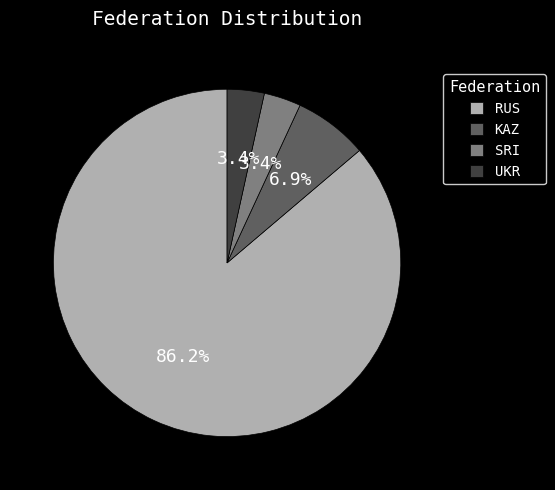

To the nearest percent, what is the difference between the largest and smallest slice percentages?

83%